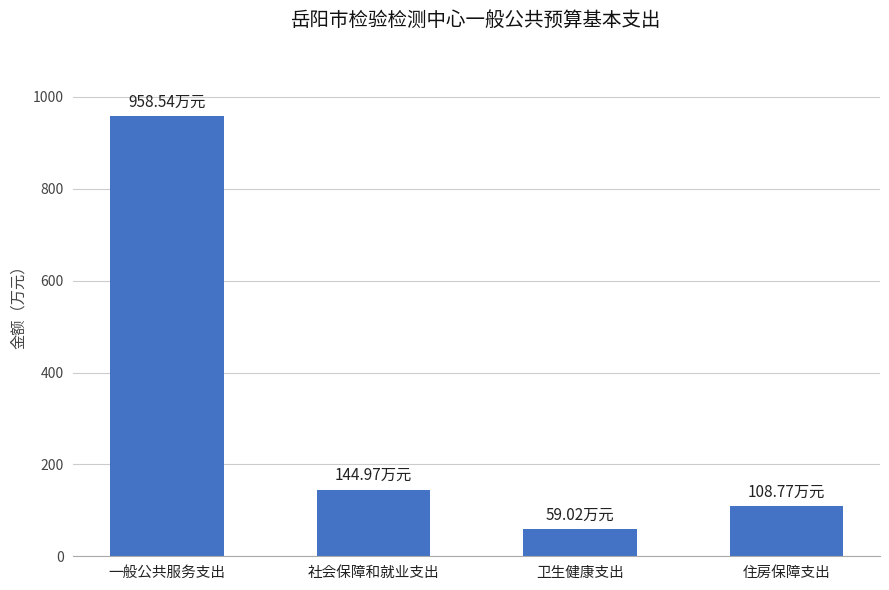

What is the change in value from 卫生健康支出 to 住房保障支出?

+49.8